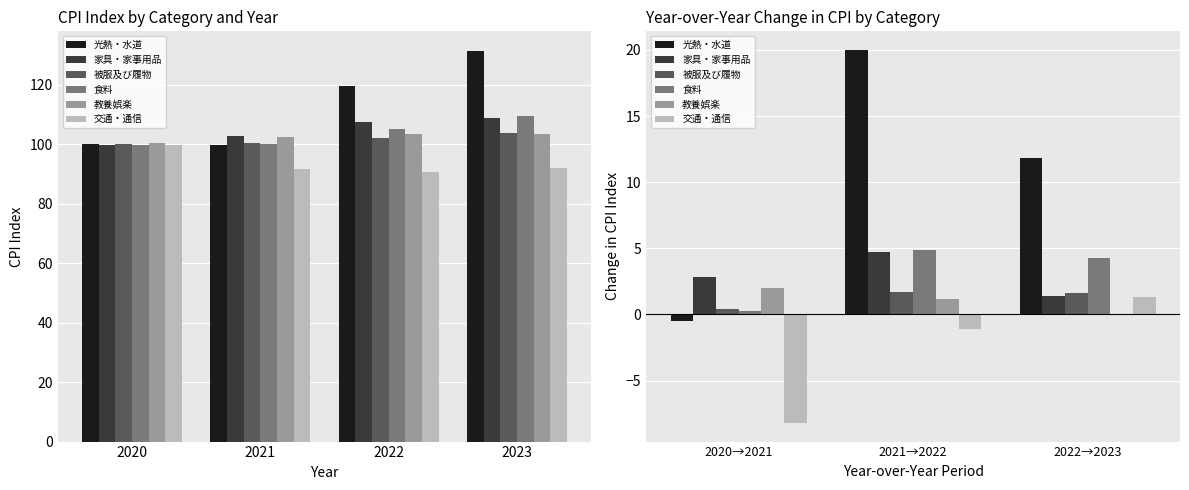

What is the sum of all 光熱・水道 values?

31.3